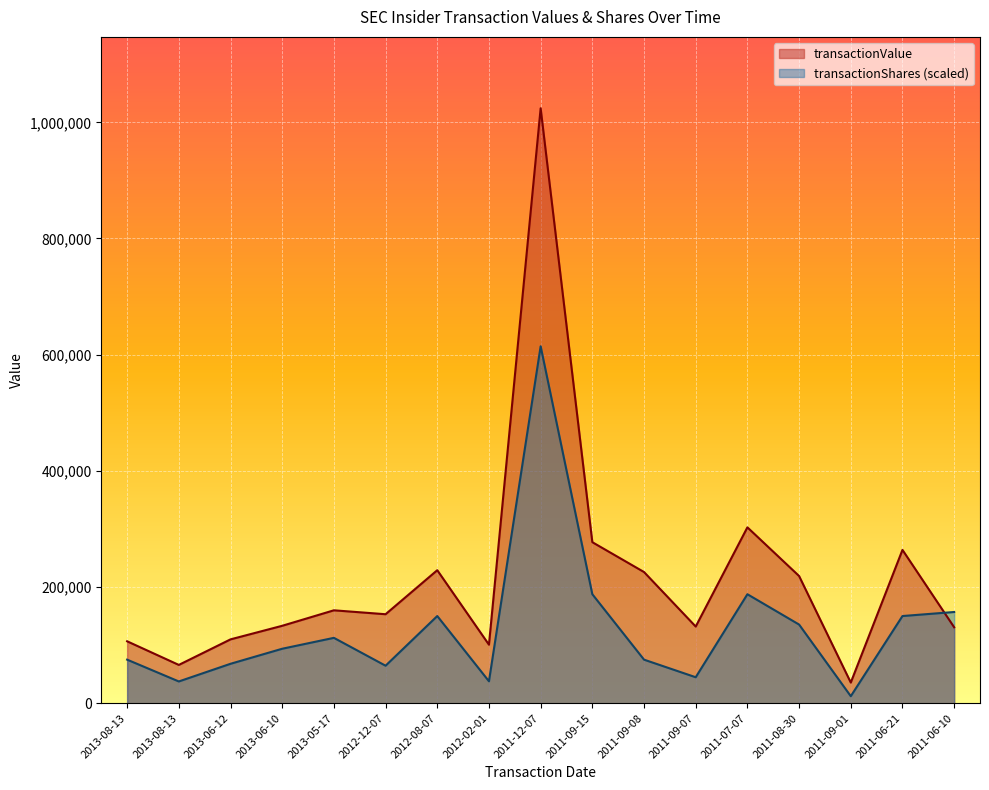

The transactionShares series shows 47606.3 at 2013-06-10. True or false?

False